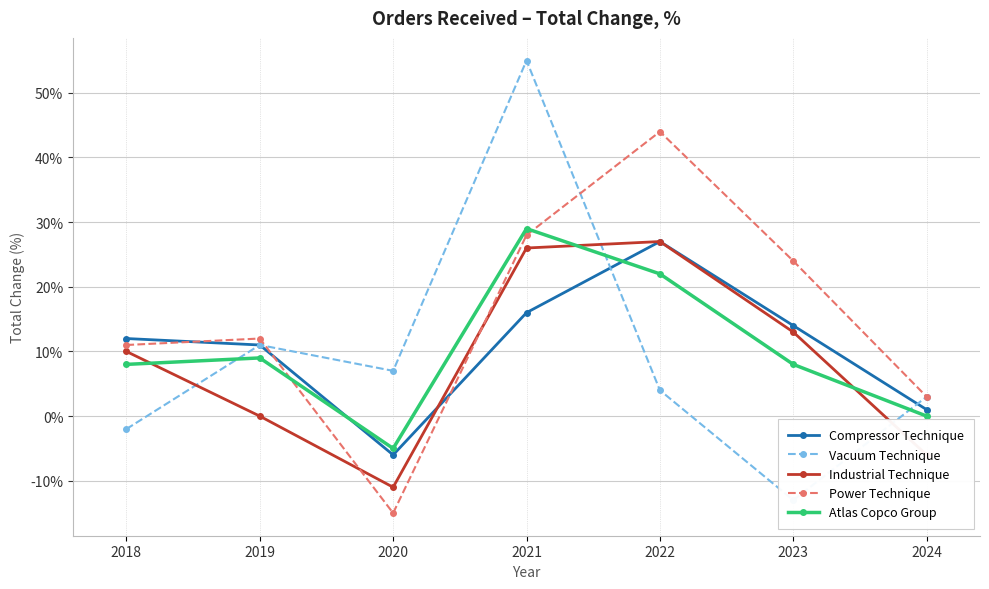

The value of Atlas Copco Group at 2021 is 39. True or false?

False